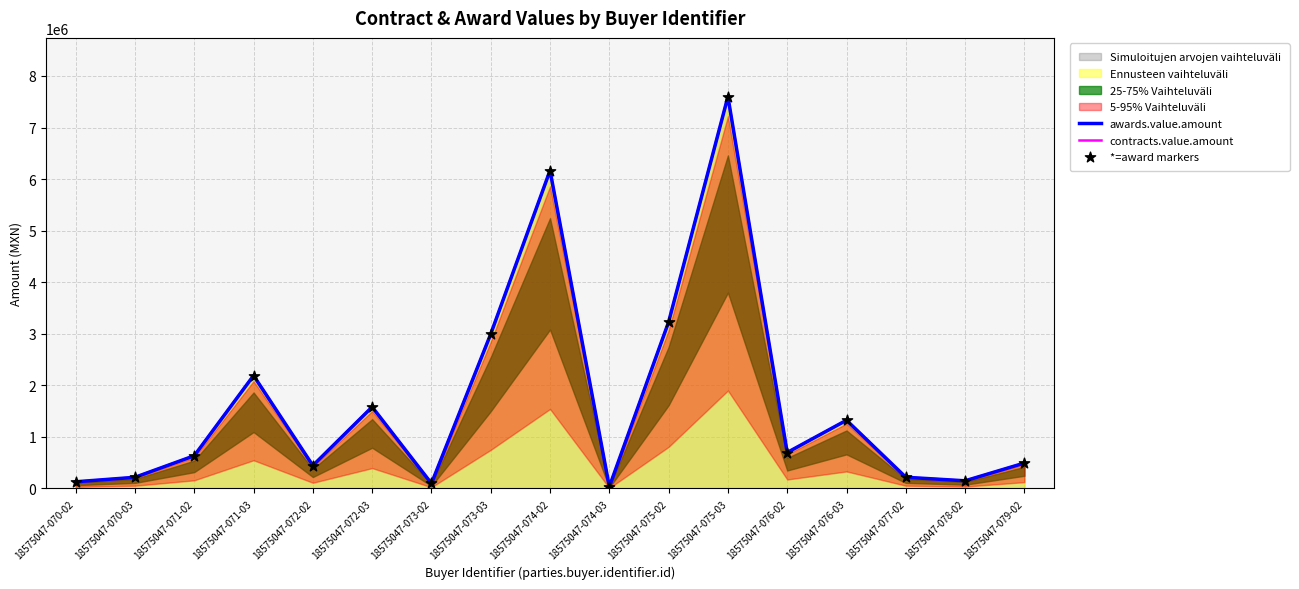

Which series has the largest total across all categories?

awards.value.amount